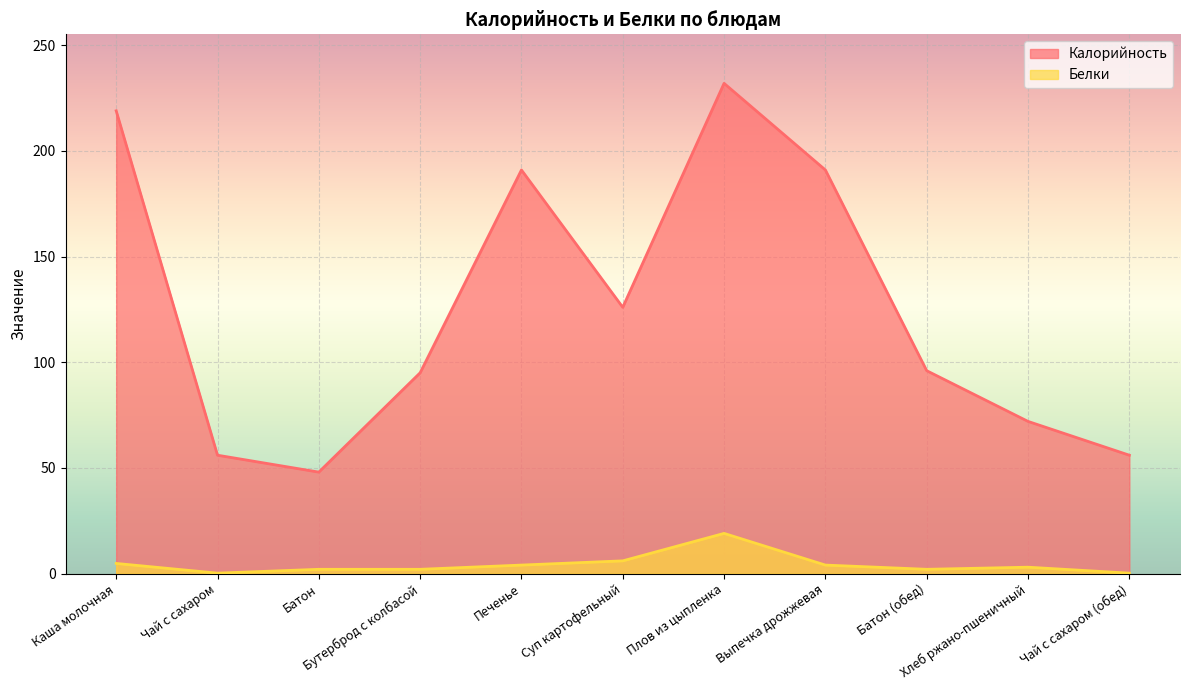

True or false: Белки and Калорийность cross at least once.

False